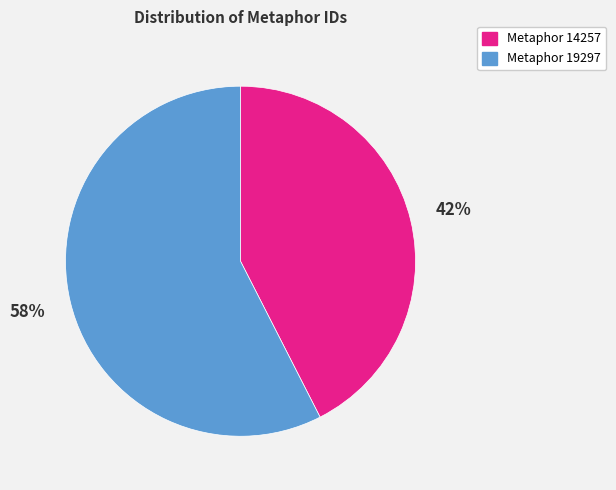

To the nearest percent, what percentage of the pie is Metaphor 19297?

58%